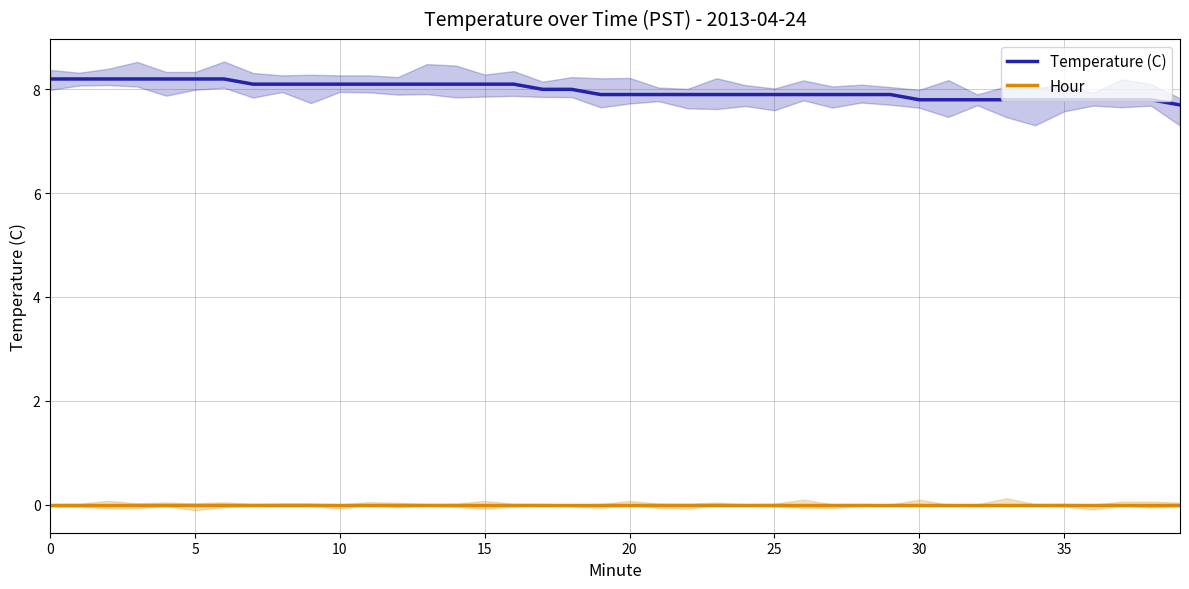

Is the value of Hour at 16 greater than the value of Temperature (C) at 15?

No